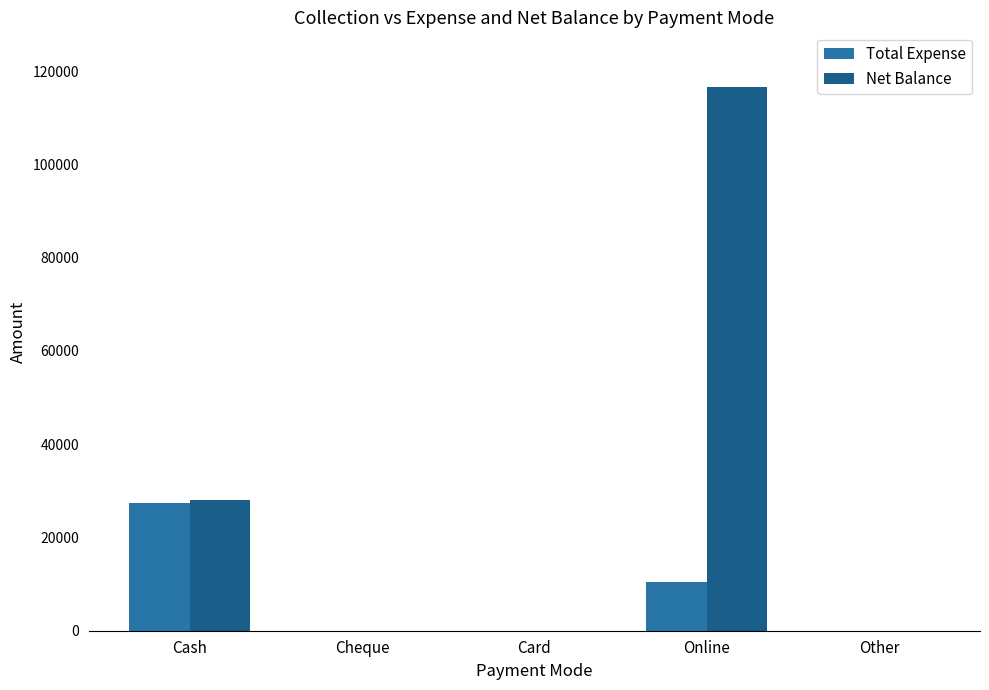

What is the difference between the maximum and second lowest values in the Total Expense series?

27455